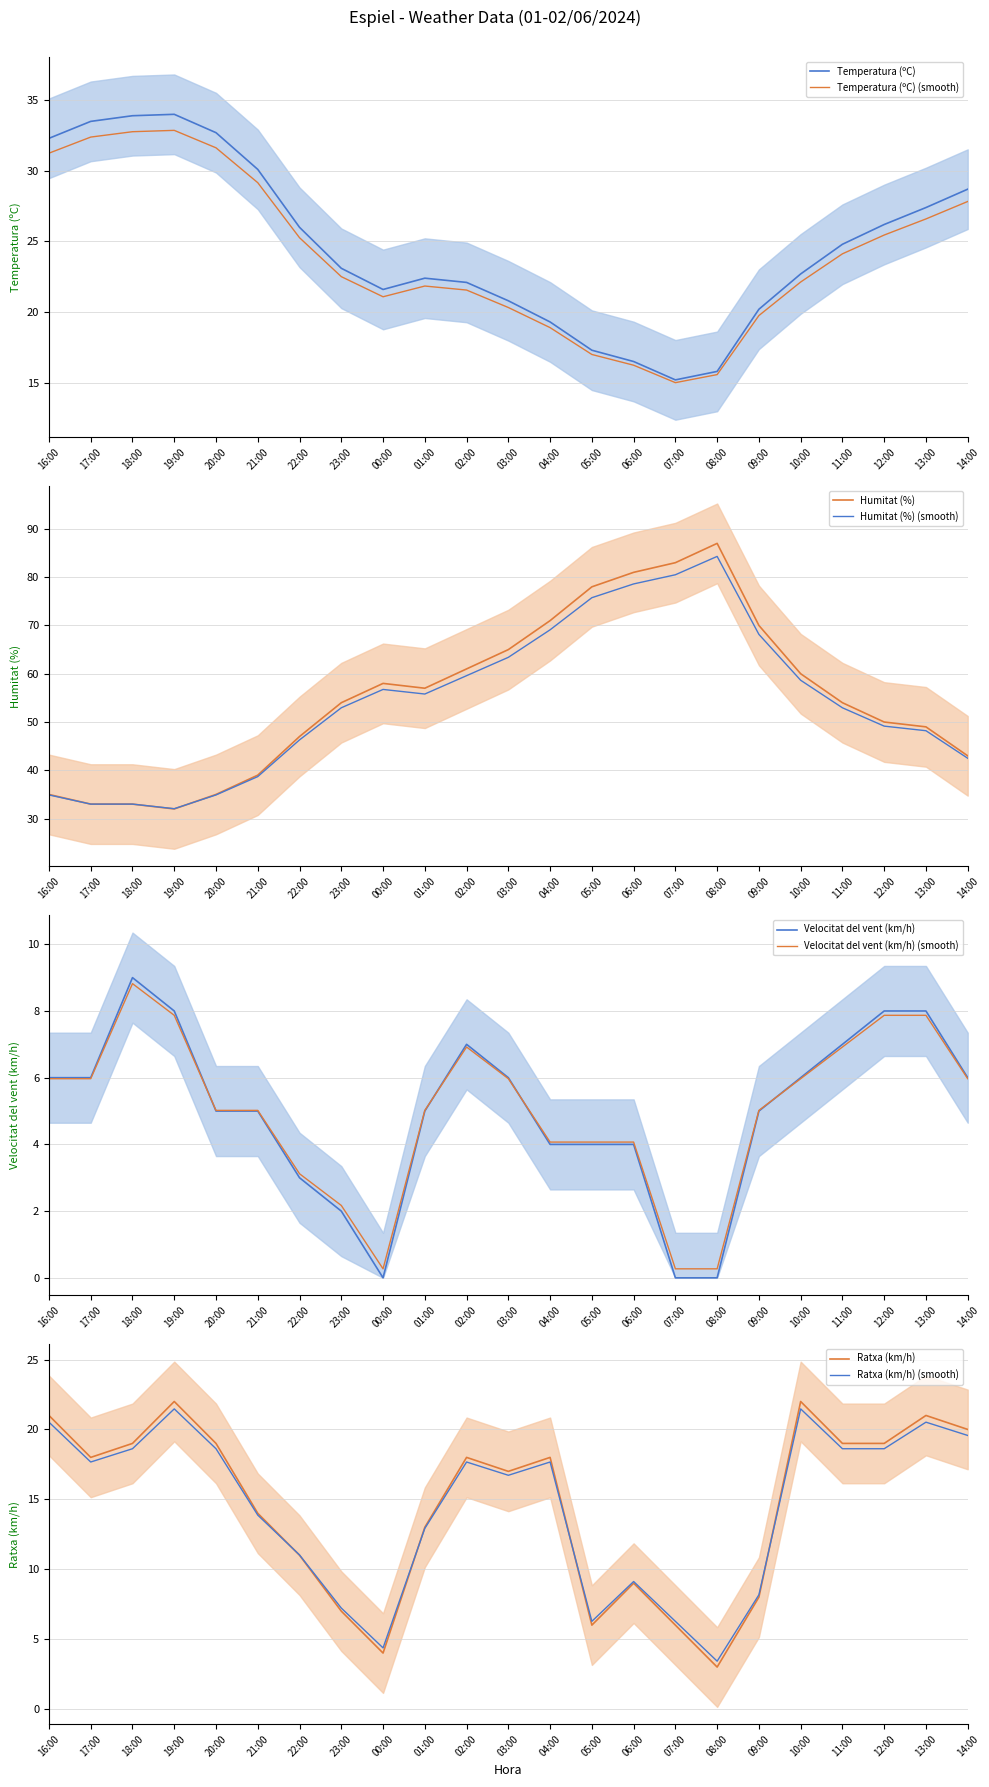

Is it true that Ratxa (km/h) equals 14.0 at 21:00?

True